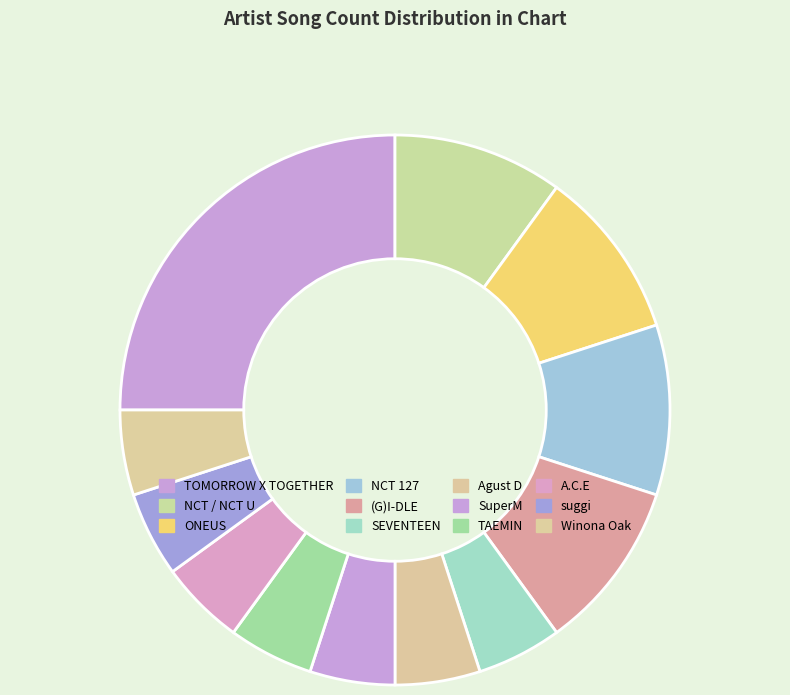

Which slice is the smallest?

SEVENTEEN